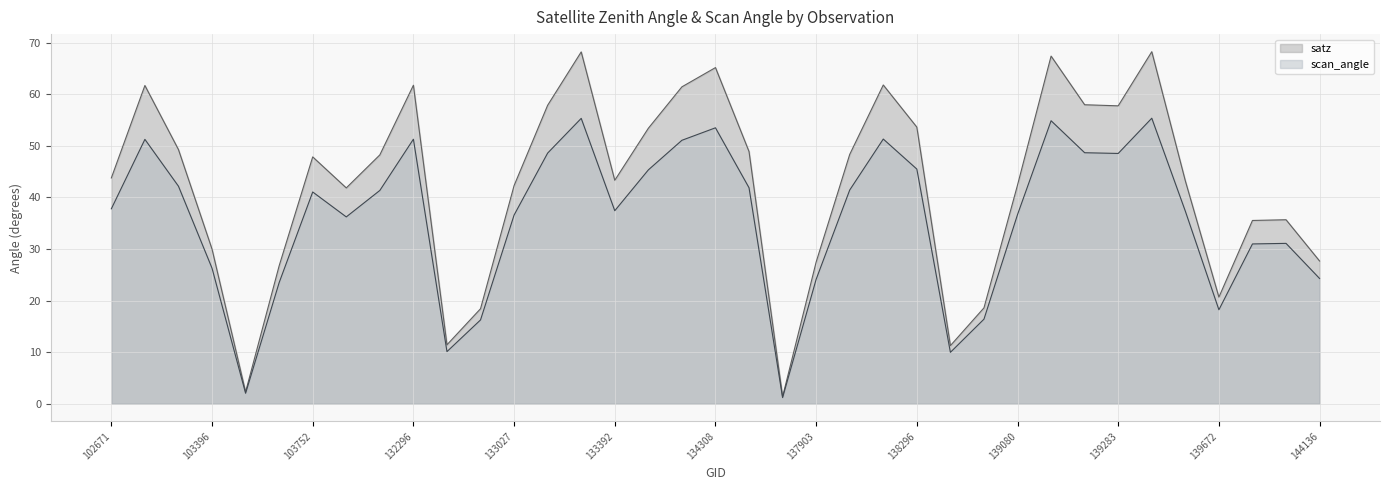

The value of scan_angle at 134308 is 70.6. True or false?

False